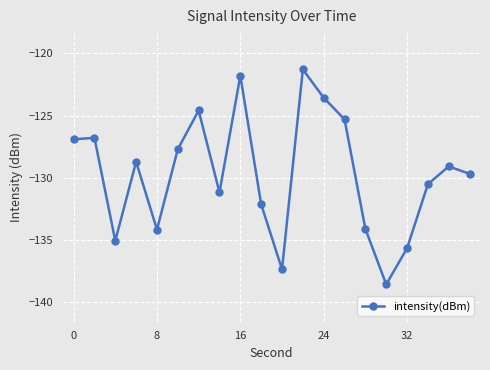

What is the maximum value shown in the chart?

-121.3